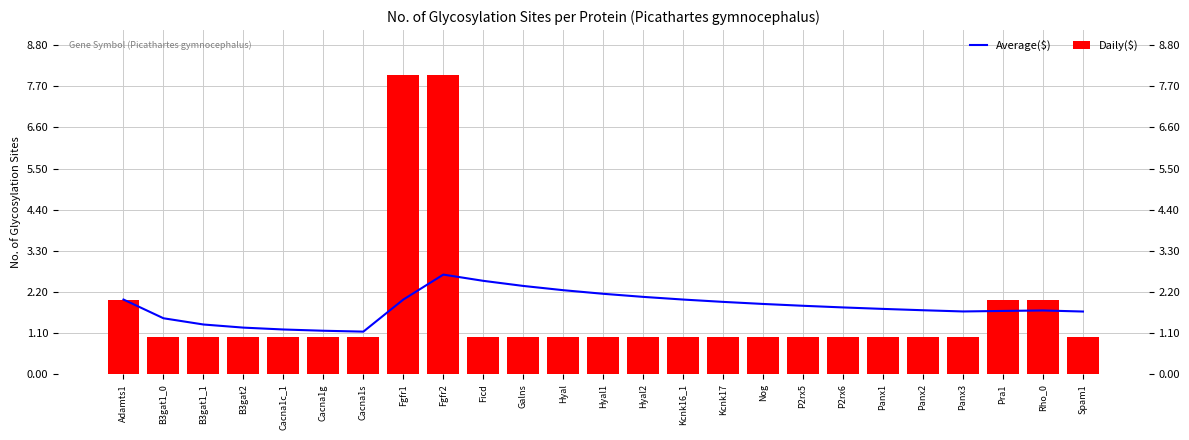

What is the difference between the maximum and minimum values in the Average($) series?

1.5